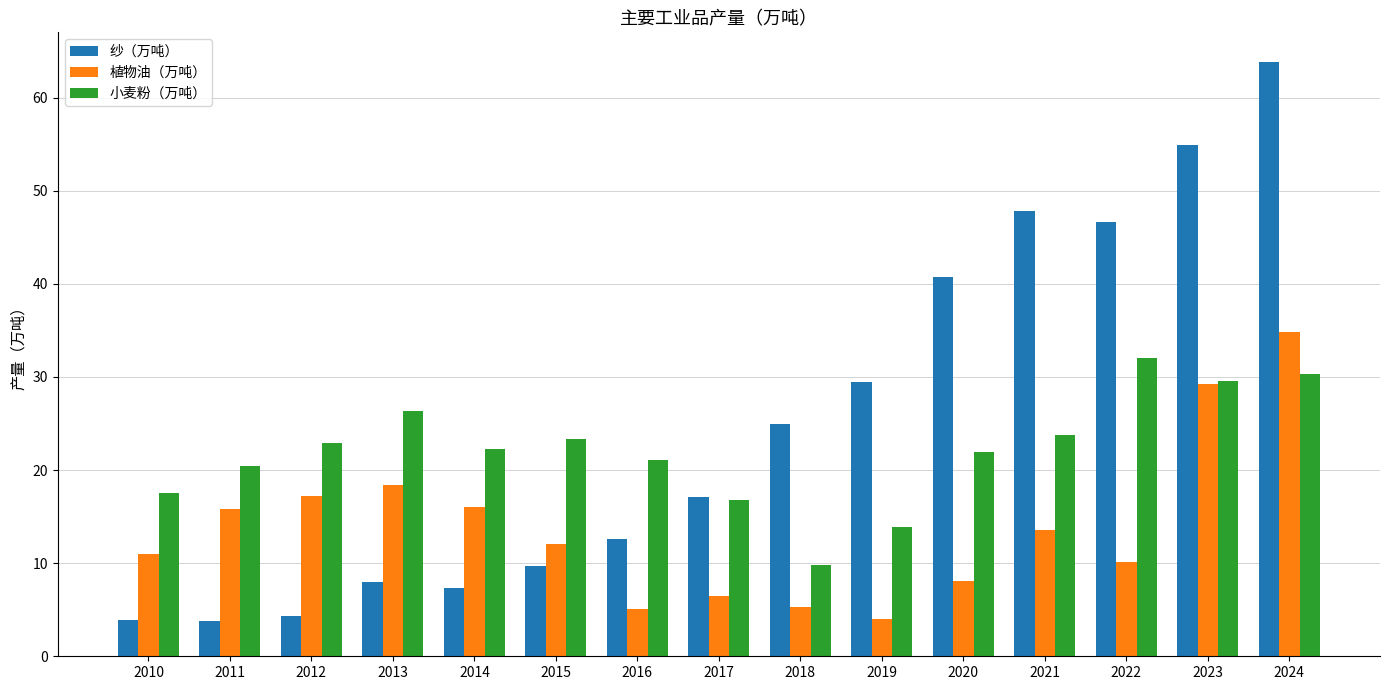

Is the value of 植物油（万吨） at 2015 greater than the value of 小麦粉（万吨） at 2024?

No